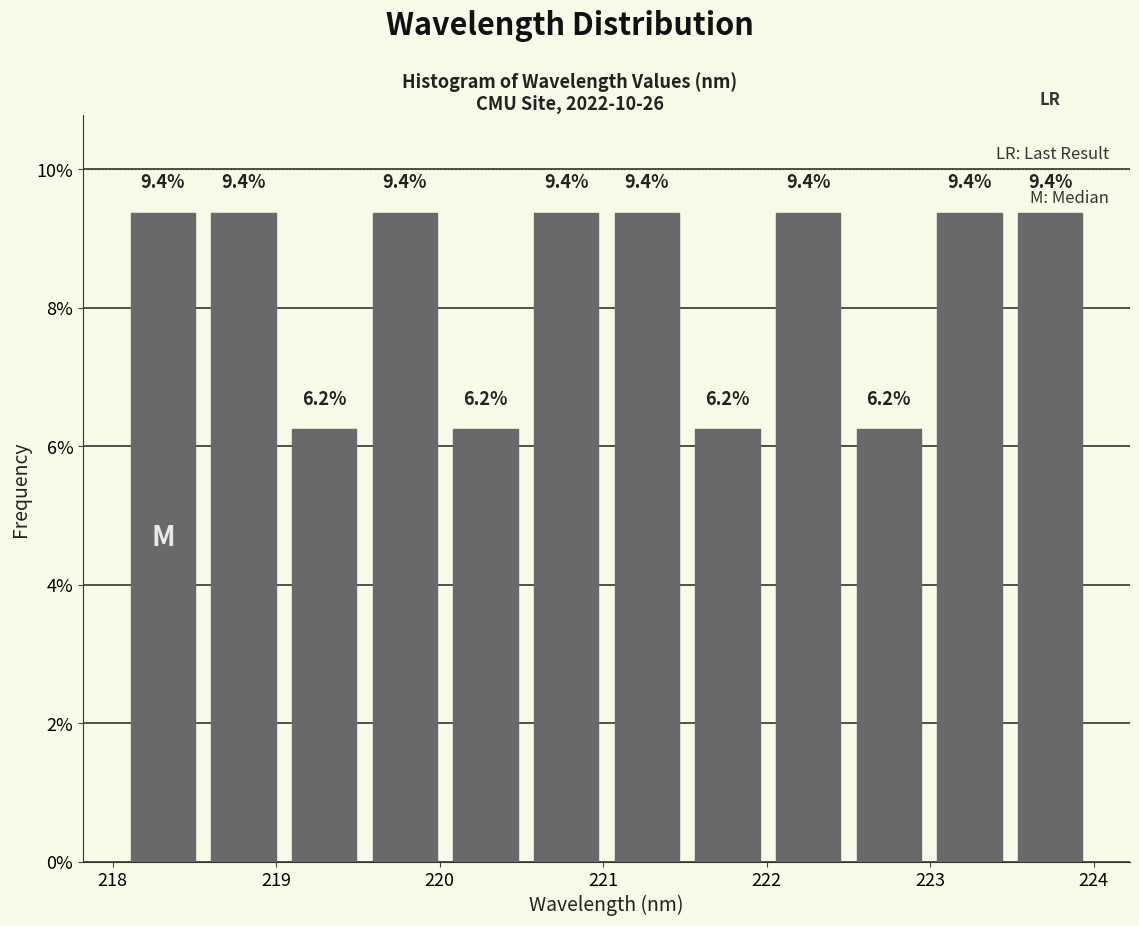

Reading left to right, list every bar in this chart as the range it spans on the x-axis followed by its height. The bar edges are not printed on the chart, so give them approximately, as read against the axis.

218.1 to 218.6: 9.4
218.6 to 219.0: 9.4
219.0 to 219.5: 6.2
219.5 to 220.0: 9.4
220.0 to 220.5: 6.2
220.5 to 221.0: 9.4
221.0 to 221.5: 9.4
221.5 to 222.0: 6.2
222.0 to 222.5: 9.4
222.5 to 223.0: 6.2
223.0 to 223.5: 9.4
223.5 to 224.0: 9.4